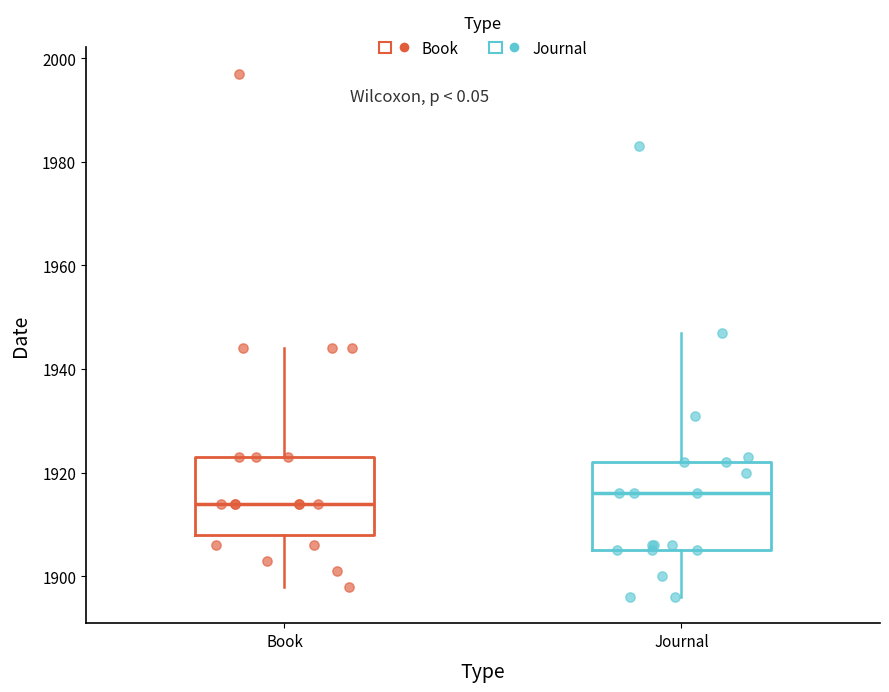

Which box has the lowest median line?

Book